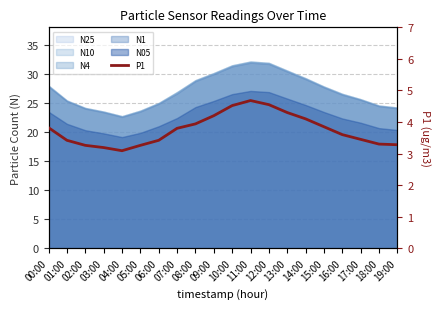

Rank the categories by value from lowest to highest.

04:00, 03:00, 02:00, 05:00, 19:00, 18:00, 01:00, 06:00, 17:00, 16:00, 07:00, 00:00, 15:00, 08:00, 14:00, 09:00, 13:00, 10:00, 12:00, 11:00